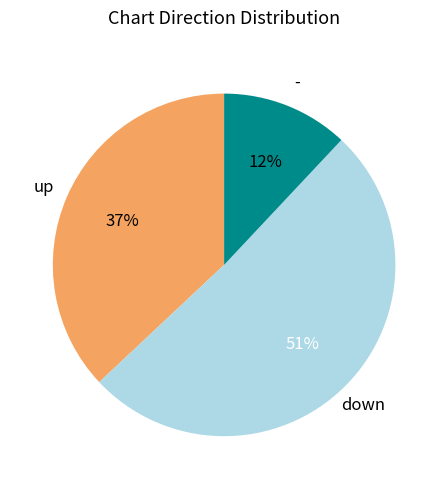

How many segments does this pie chart have?

3